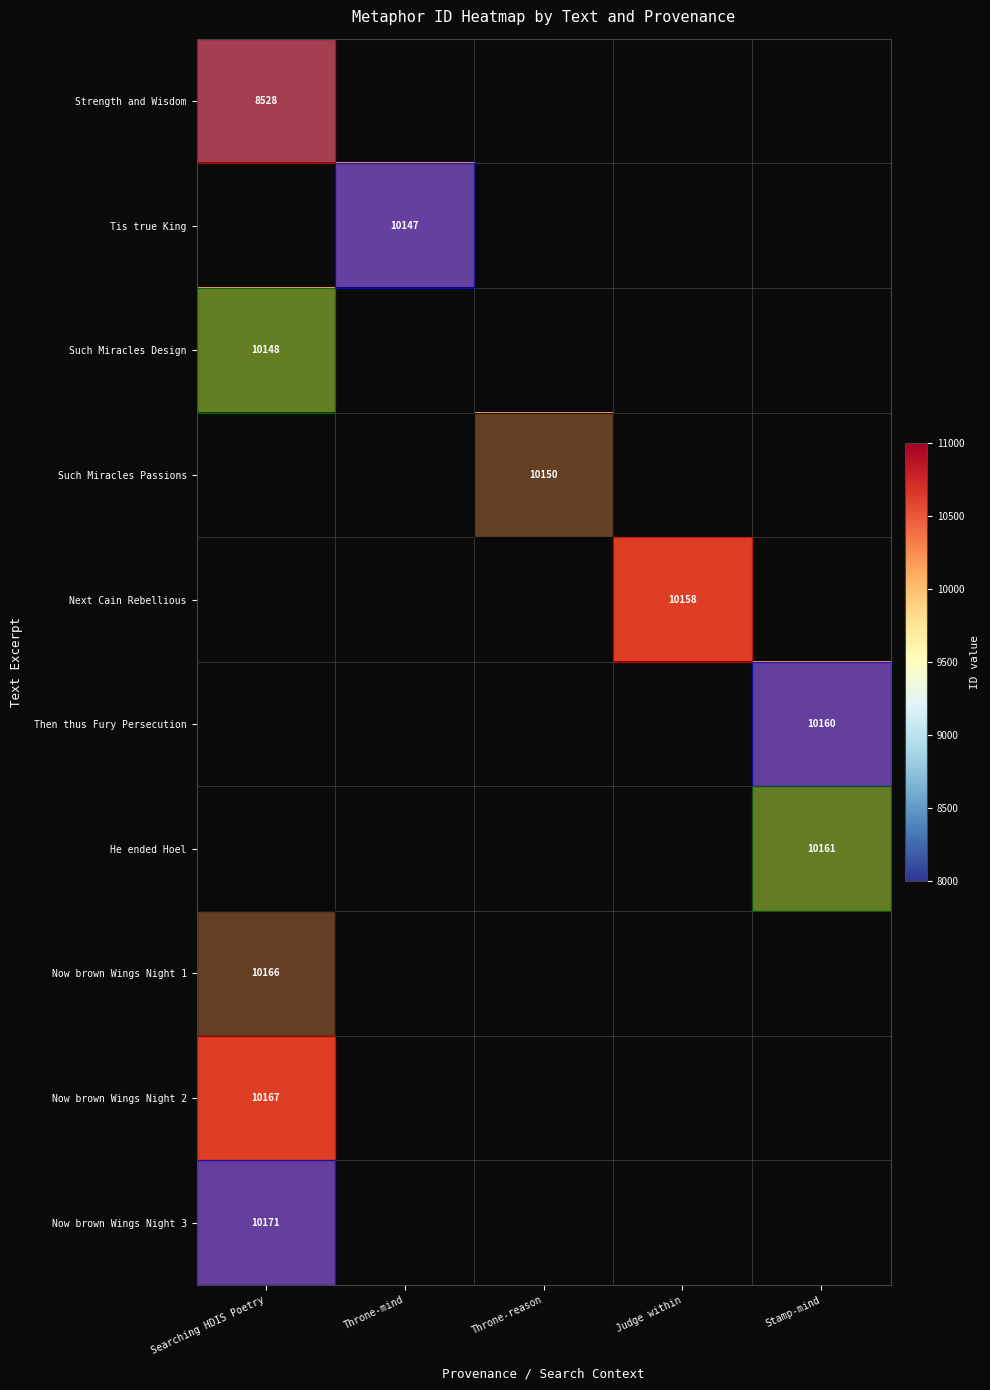

The value of Now brown Wings Night 1 at Searching HDIS Poetry is 10166.0. True or false?

True